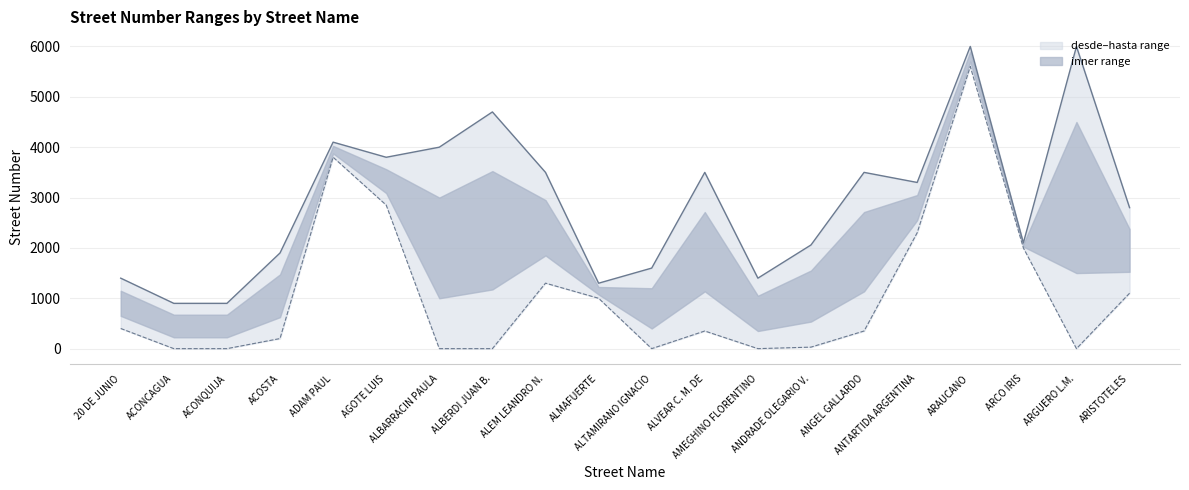

How many series are shown in this chart?

2